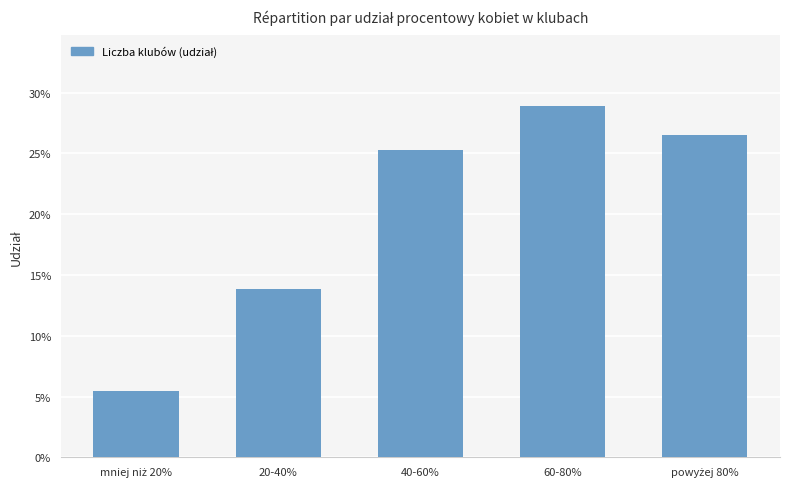

Does the chart contain any negative values?

No